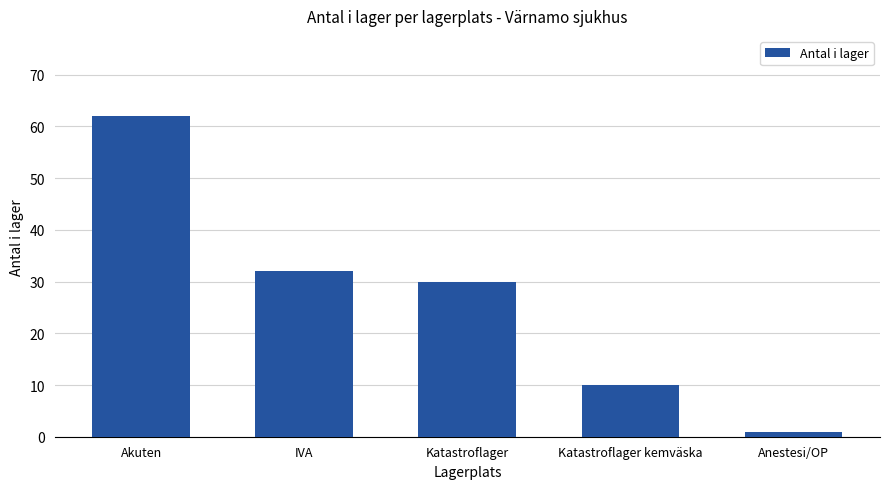

True or false: the data shows 30 at Katastroflager.

True